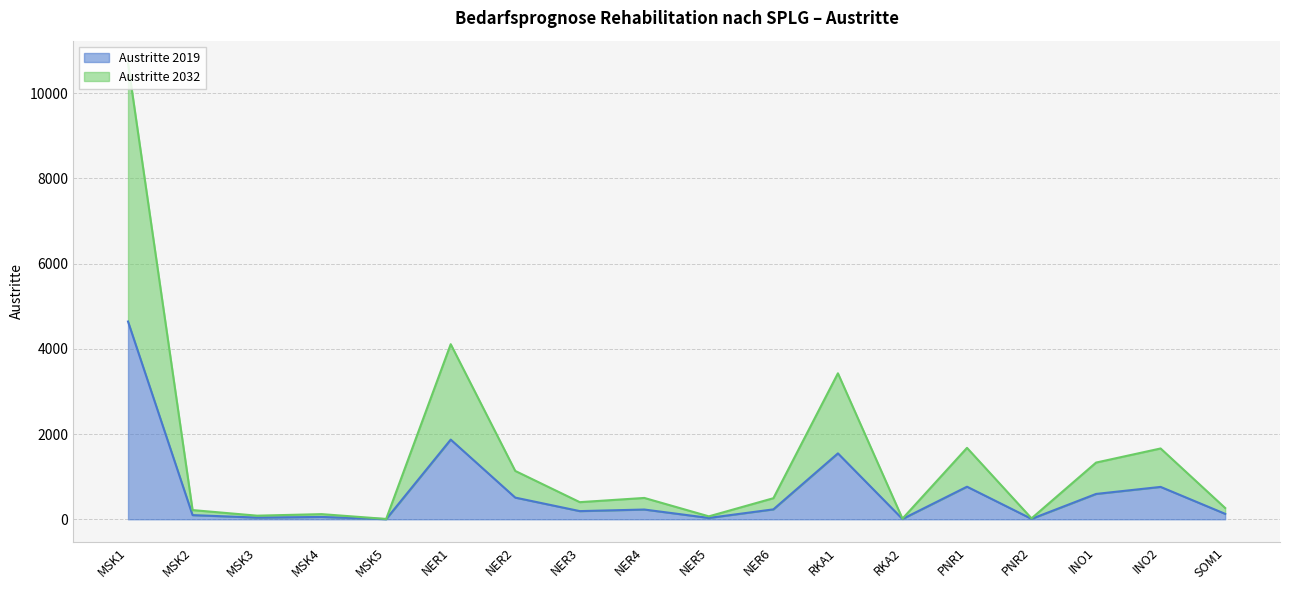

Reading right to left, what are all the values shown in this chart?

Austritte 2019: SOM1=128	INO2=760	INO1=595	PNR2=10	PNR1=765	RKA2=7	RKA1=1547	NER6=233	NER5=32	NER4=229	NER3=192	NER2=509	NER1=1870	MSK5=4	MSK4=55	MSK3=40	MSK2=98	MSK1=4641
Austritte 2032: SOM1=265	INO2=1662	INO1=1331	PNR2=22	PNR1=1676	RKA2=15	RKA1=3426	NER6=495	NER5=69	NER4=501	NER3=402	NER2=1135	NER1=4109	MSK5=8	MSK4=121	MSK3=85	MSK2=216	MSK1=10697